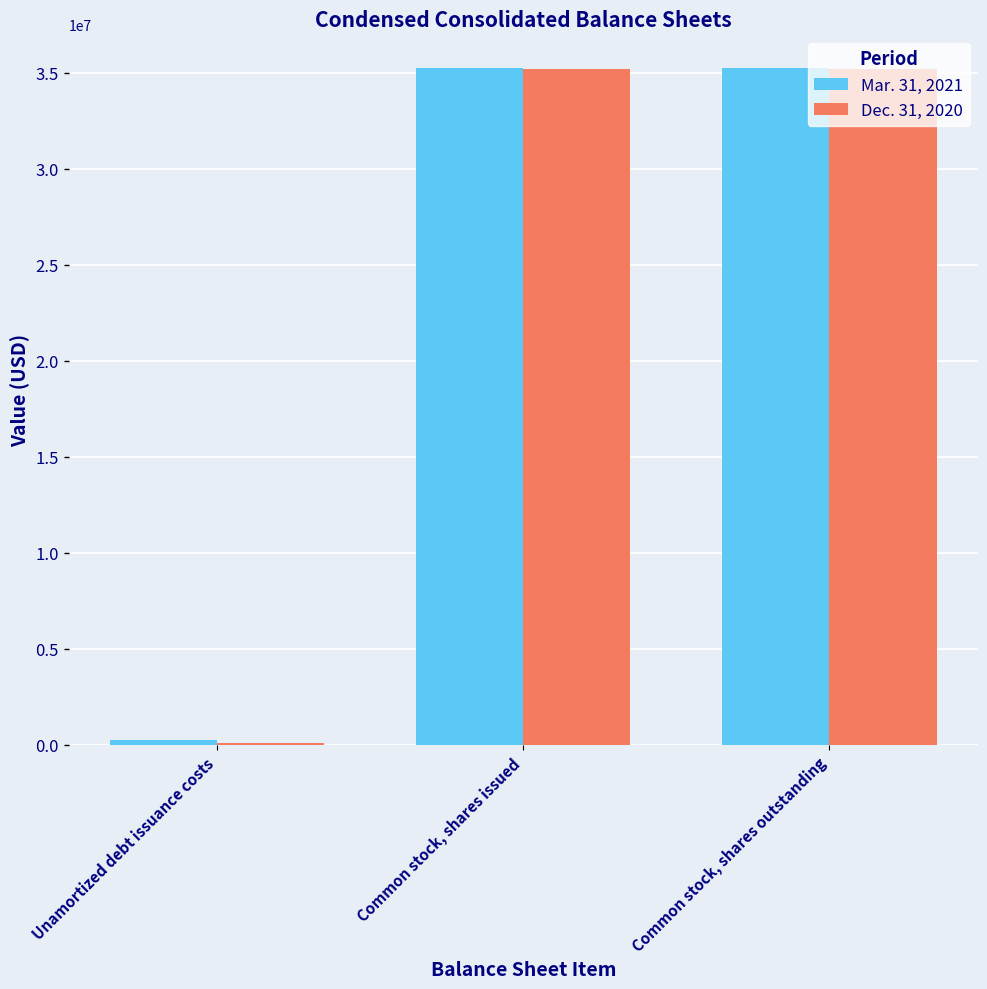

What is the maximum value shown in the chart?

35248513